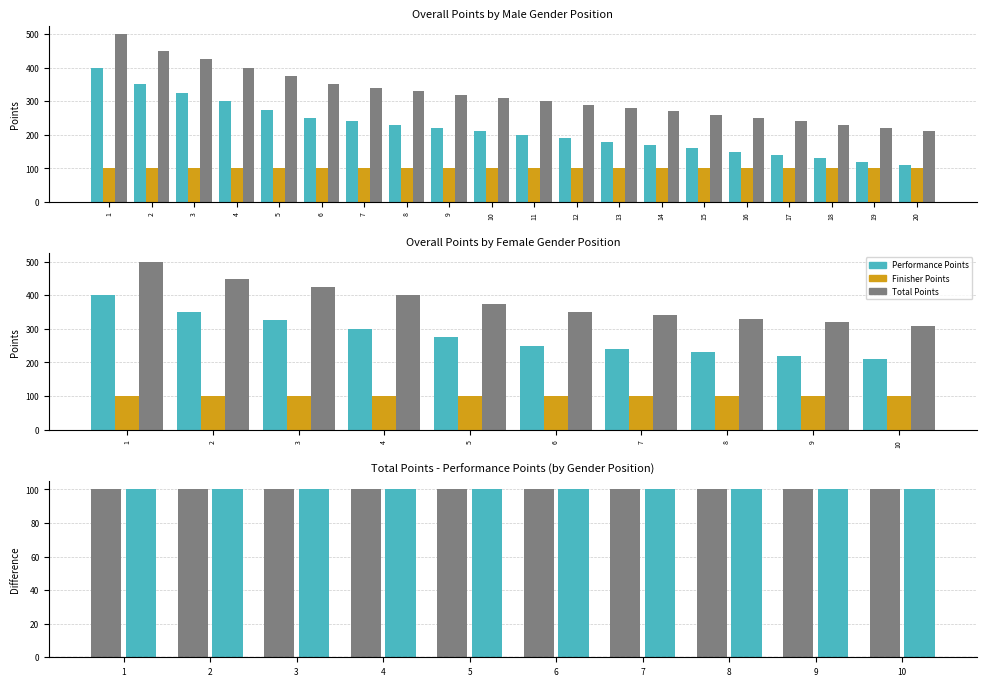

True or false: Performance Points has a value of 350 at 2.

True